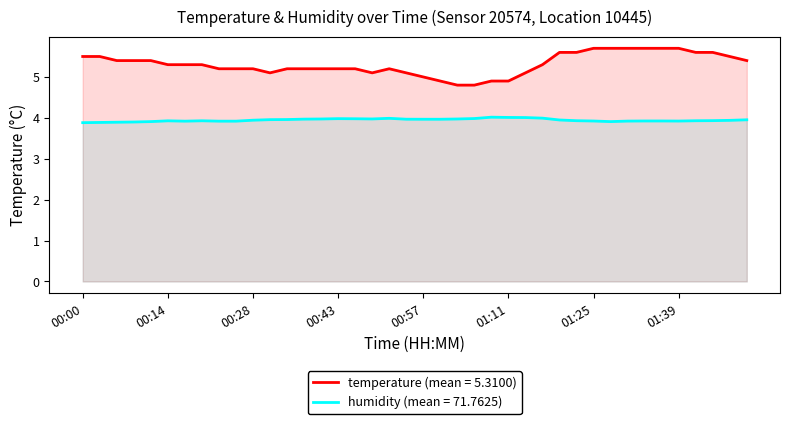

What is the value of the temperature point at the 1st from the left?

5.5